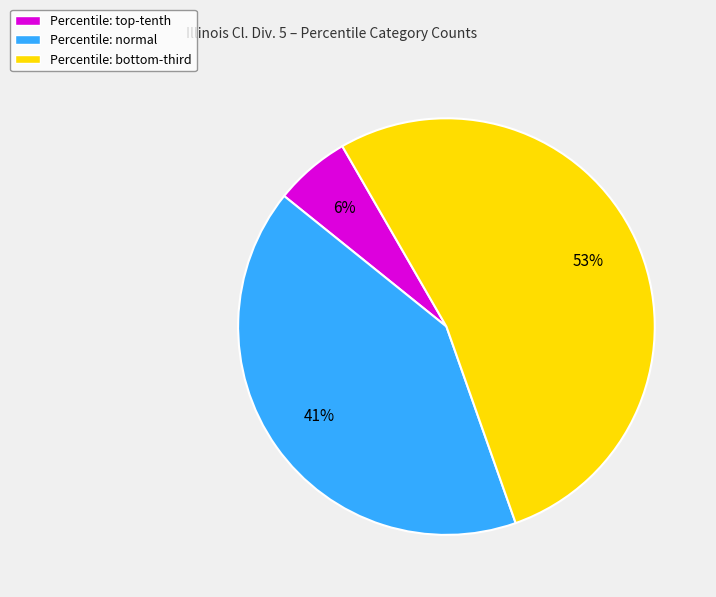

How many segments does this pie chart have?

3